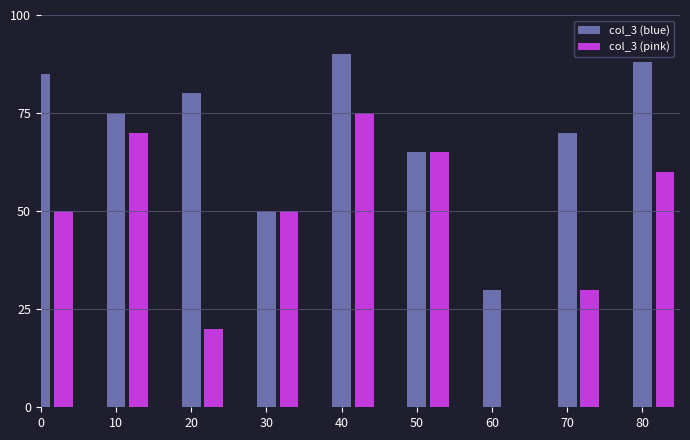

What is the sum of all col_3 (pink) values?

420